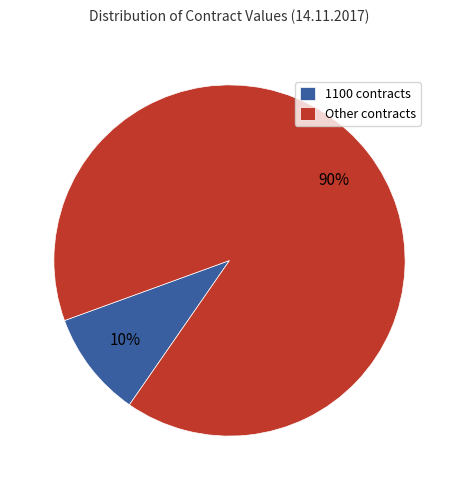

Which category has the smallest portion of the pie?

1100 contracts